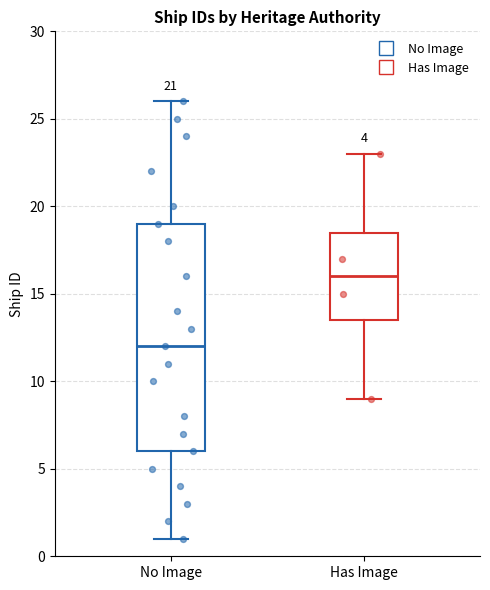

Which box is the tallest, from its lower edge to its upper edge?

No Image